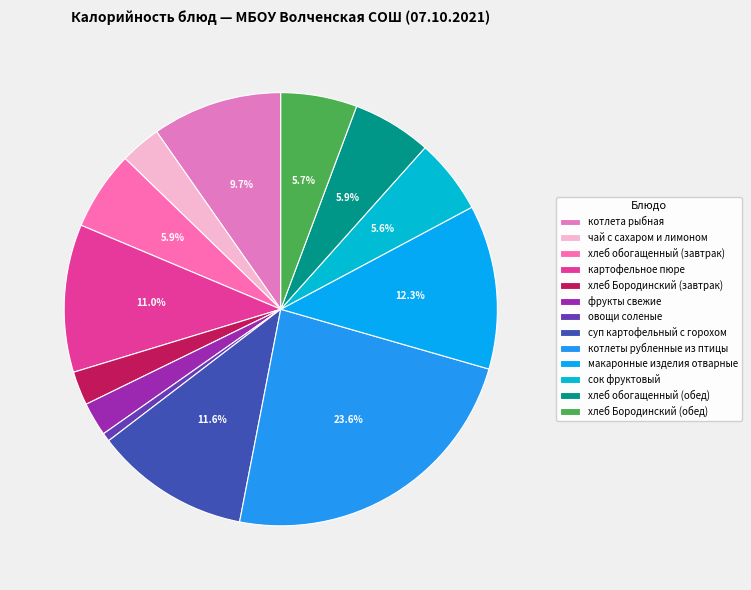

What is the smallest slice in the pie chart?

овощи соленые